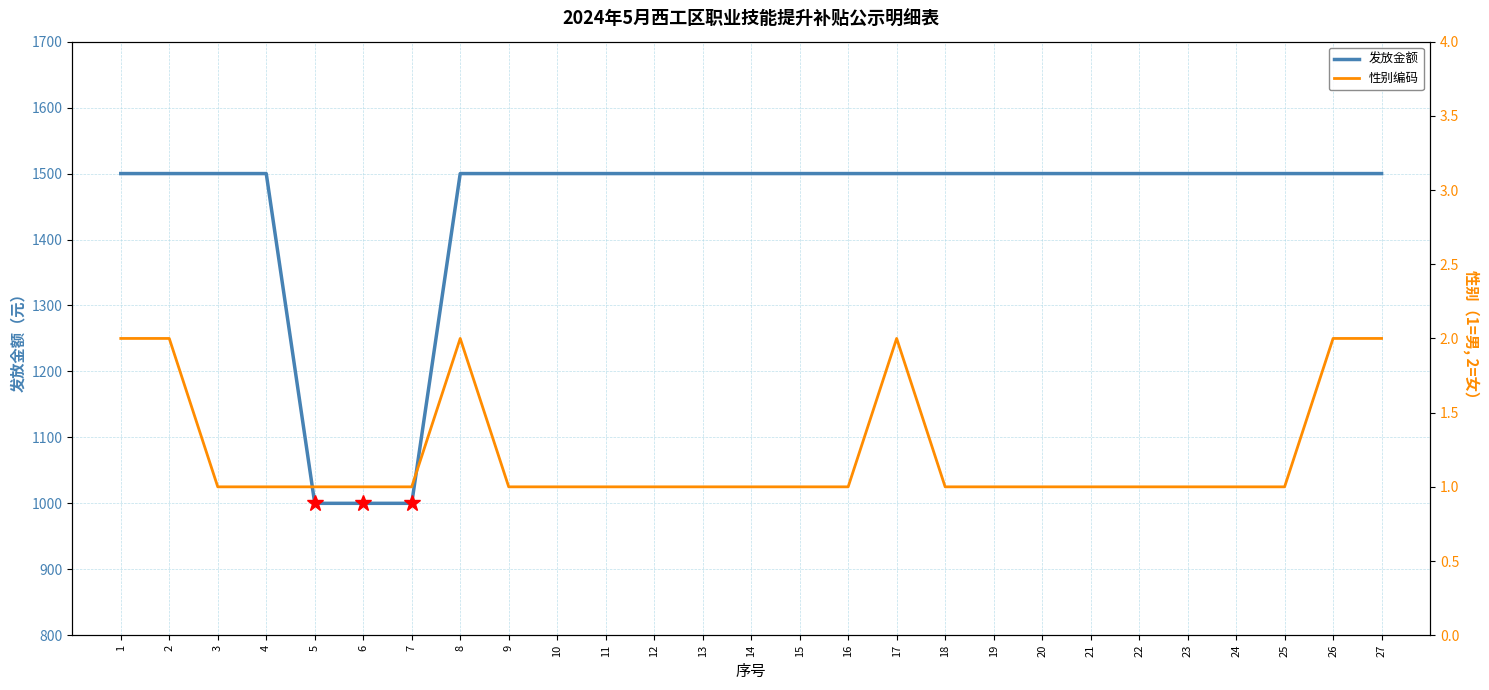

Which category has the lowest value across all series?

3